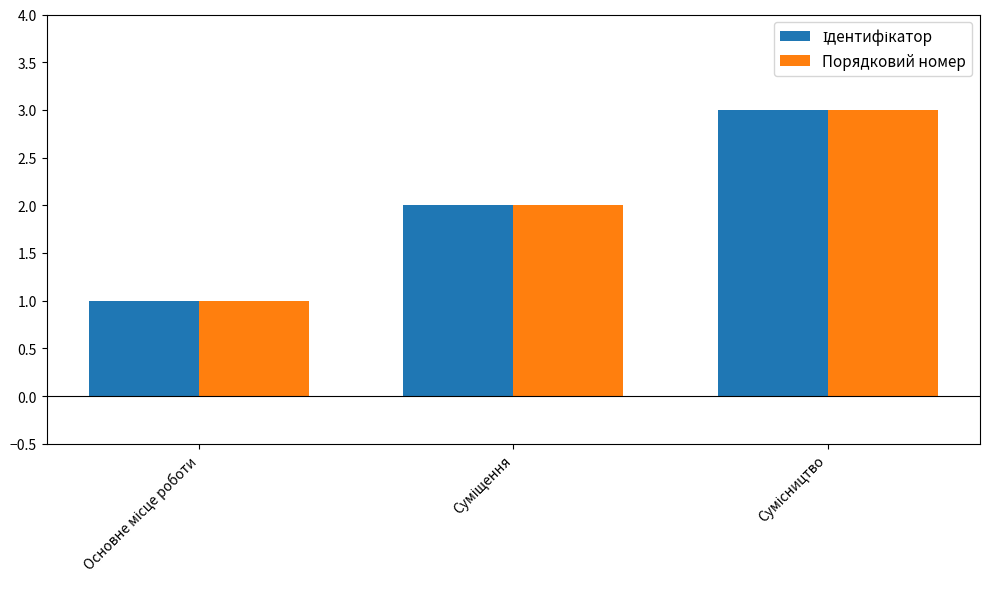

How many categories are shown in the chart?

3